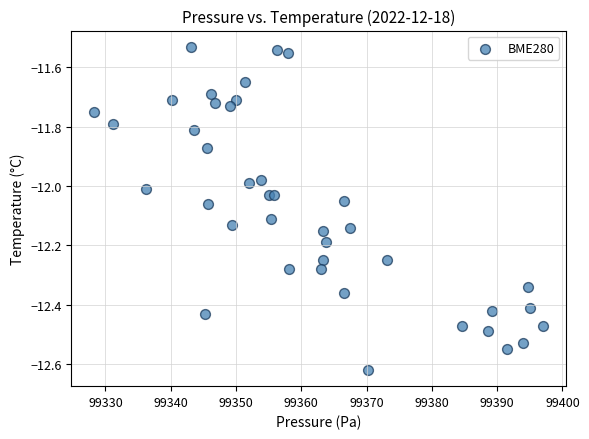

What is the range of X values (max minus min)?

68.8